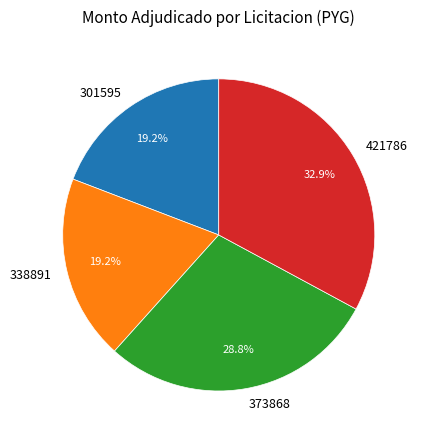

Does 373868 represent more than half of the total?

No